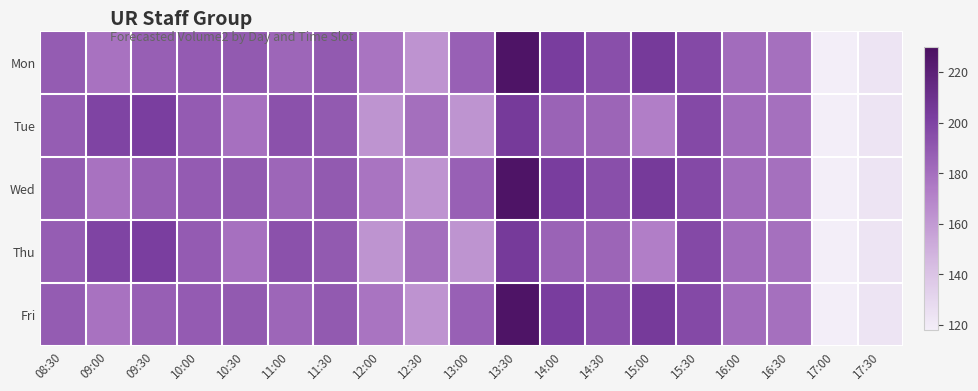

Reading right to left, what are all the values shown in this chart?

Mon: 17:30=123.1	17:00=118.0	16:30=179.6	16:00=181.0	15:30=196.8	15:00=204.4	14:30=194.4	14:00=202.8	13:30=227.1	13:00=186.6	12:30=162.9	12:00=177.4	11:30=189.7	11:00=183.8	10:30=189.5	10:00=188.6	09:30=186.7	09:00=177.9	08:30=188.1
Tue: 17:30=123.1	17:00=118.0	16:30=179.6	16:00=181.0	15:30=196.8	15:00=173.0	14:30=184.4	14:00=185.1	13:30=204.3	13:00=162.4	12:30=180.0	12:00=162.5	11:30=189.4	11:00=193.3	10:30=178.9	10:00=188.8	09:30=202.3	09:00=199.5	08:30=187.7
Wed: 17:30=123.1	17:00=118.0	16:30=179.6	16:00=181.0	15:30=196.8	15:00=204.4	14:30=194.4	14:00=202.8	13:30=227.1	13:00=186.6	12:30=162.9	12:00=177.4	11:30=189.7	11:00=183.8	10:30=189.5	10:00=188.6	09:30=186.7	09:00=177.9	08:30=188.1
Thu: 17:30=123.1	17:00=118.0	16:30=179.6	16:00=181.0	15:30=196.8	15:00=173.0	14:30=184.4	14:00=185.1	13:30=204.3	13:00=162.4	12:30=180.0	12:00=162.5	11:30=189.4	11:00=193.3	10:30=178.9	10:00=188.8	09:30=202.3	09:00=199.5	08:30=187.7
Fri: 17:30=123.1	17:00=118.0	16:30=179.6	16:00=181.0	15:30=196.8	15:00=204.4	14:30=194.4	14:00=202.8	13:30=227.1	13:00=186.6	12:30=162.9	12:00=177.4	11:30=189.7	11:00=183.8	10:30=189.5	10:00=188.6	09:30=186.7	09:00=177.9	08:30=188.1